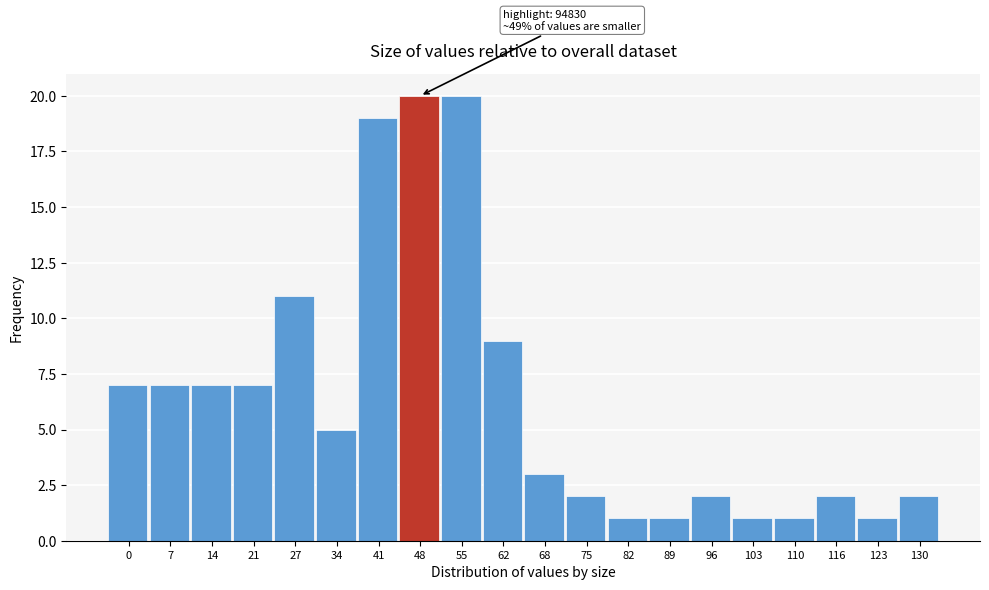

Reading right to left, extract all data points from this chart.

2	1	2	1	1	2	1	1	2	3	9	20	20	19	5	11	7	7	7	7